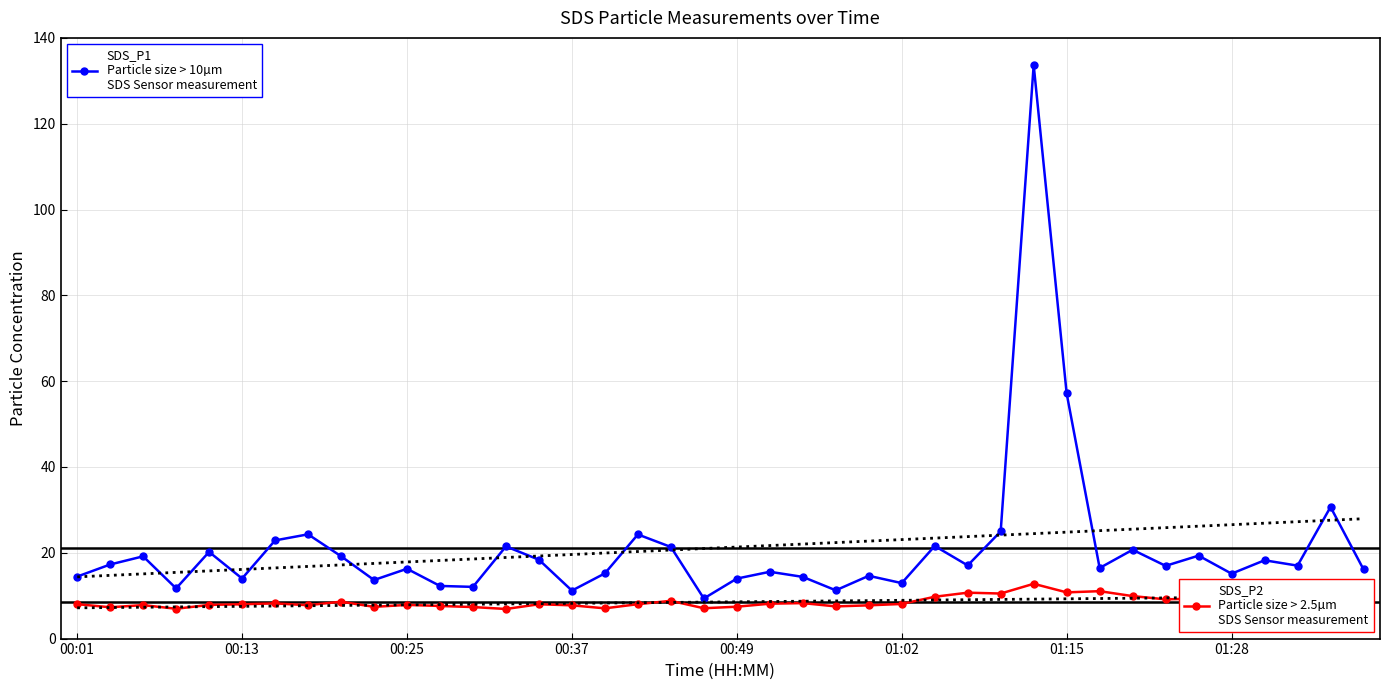

True or false: SDS_P1 and SDS_P2 intersect in this chart.

False